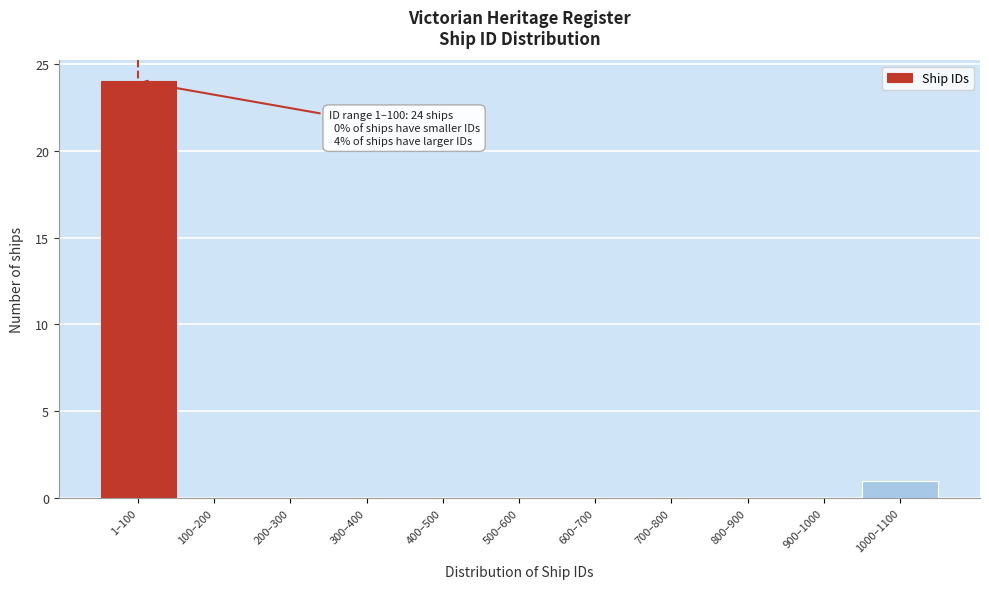

Reading right to left, what are all the values shown in this chart?

1000–1100=1	900–1000=0	800–900=0	700–800=0	600–700=0	500–600=0	400–500=0	300–400=0	200–300=0	100–200=0	1–100=24